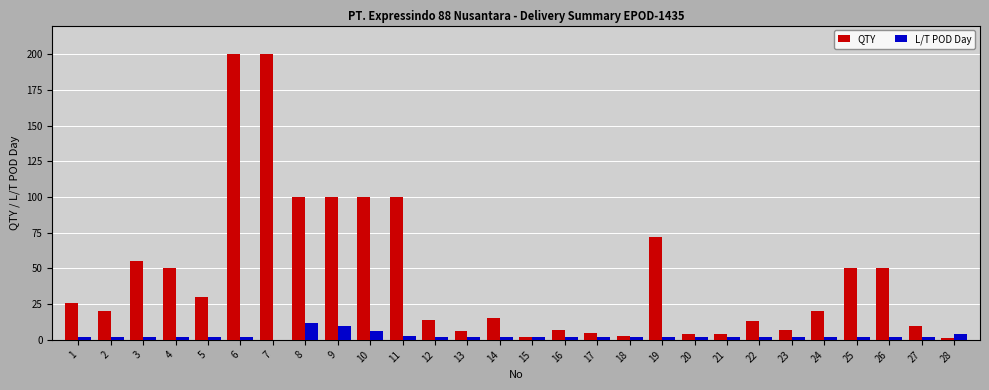

Reading left to right, transcribe all the data shown in this chart.

QTY: 26	20	55	50	30	200	200	100	100	100	100	14	6	15	2	7	5	3	72	4	4	13	7	20	50	50	10	1
L/T POD Day: 2	2	2	2	2	2	0	12	10	6	3	2	2	2	2	2	2	2	2	2	2	2	2	2	2	2	2	4